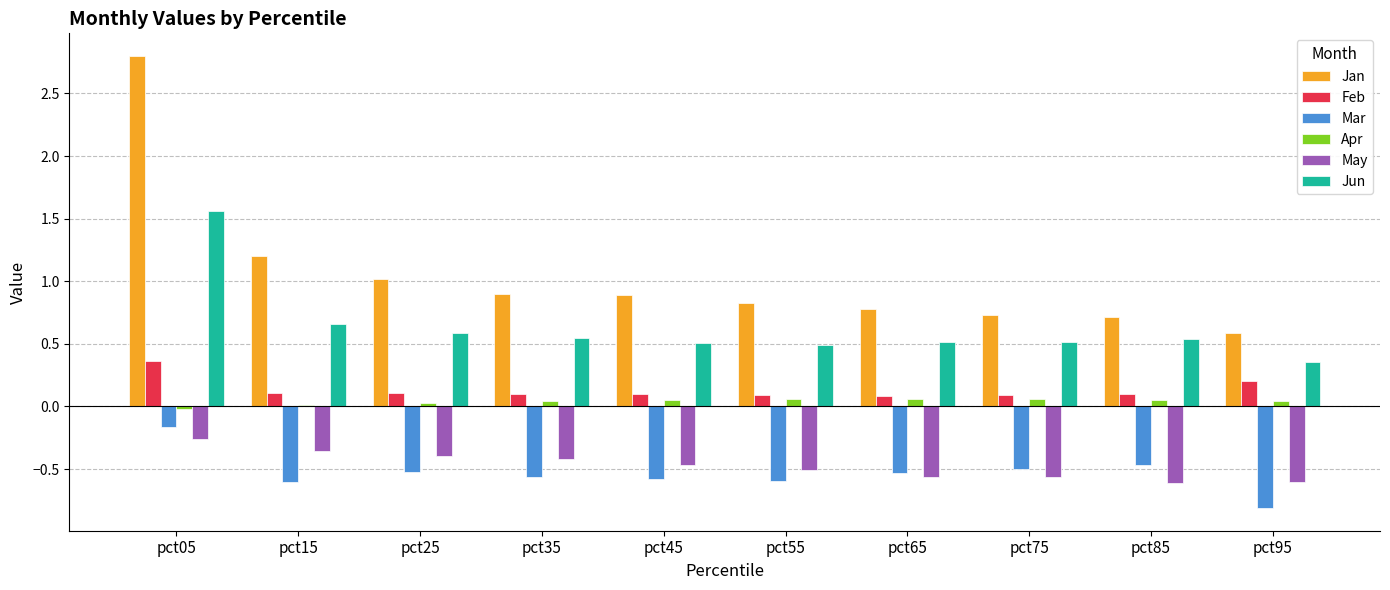

At how many categories does at least one series exceed 1?

3